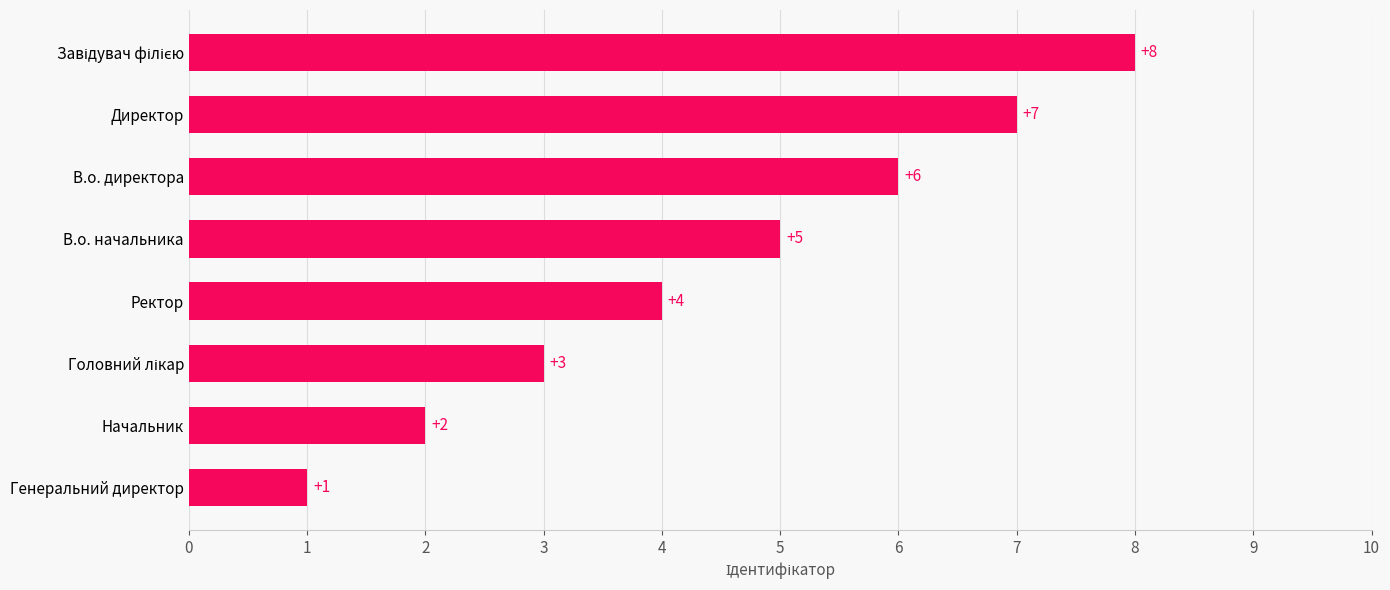

What is the greatest value displayed?

8